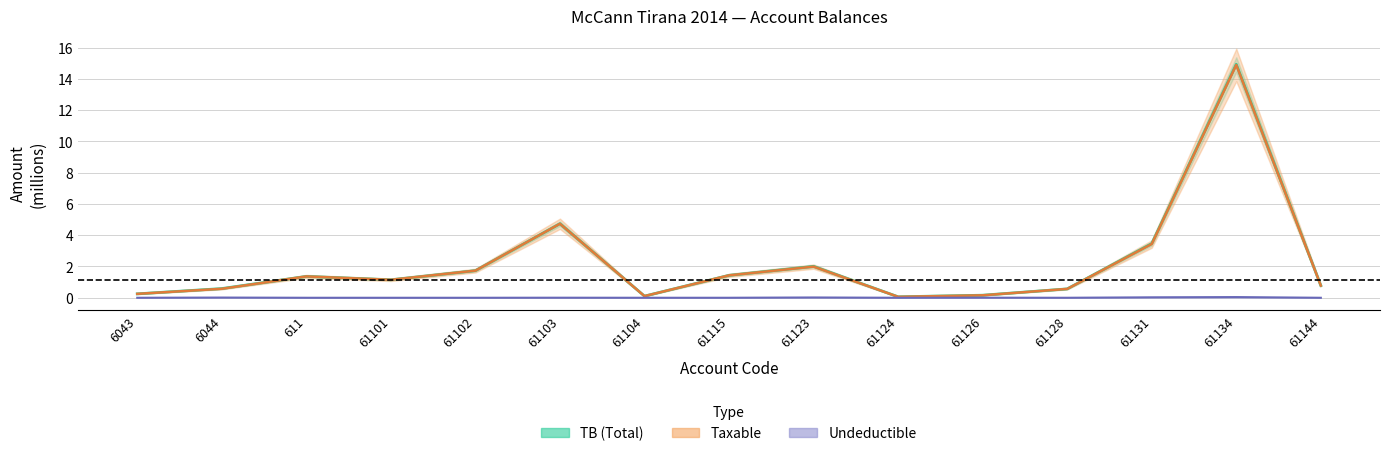

Which has a higher value, 611 or 61101?

611